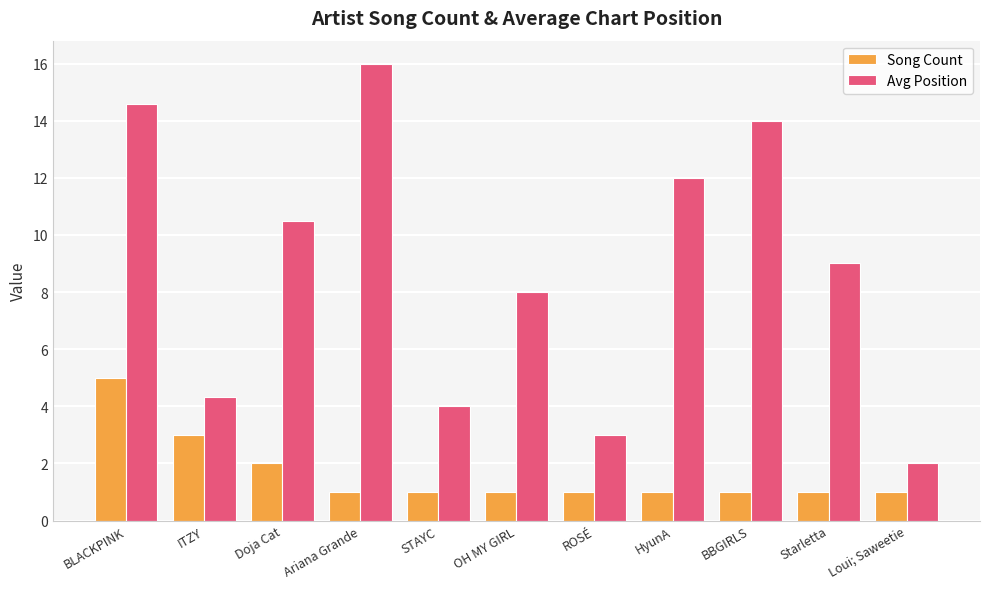

What is the greatest value displayed?

16.0